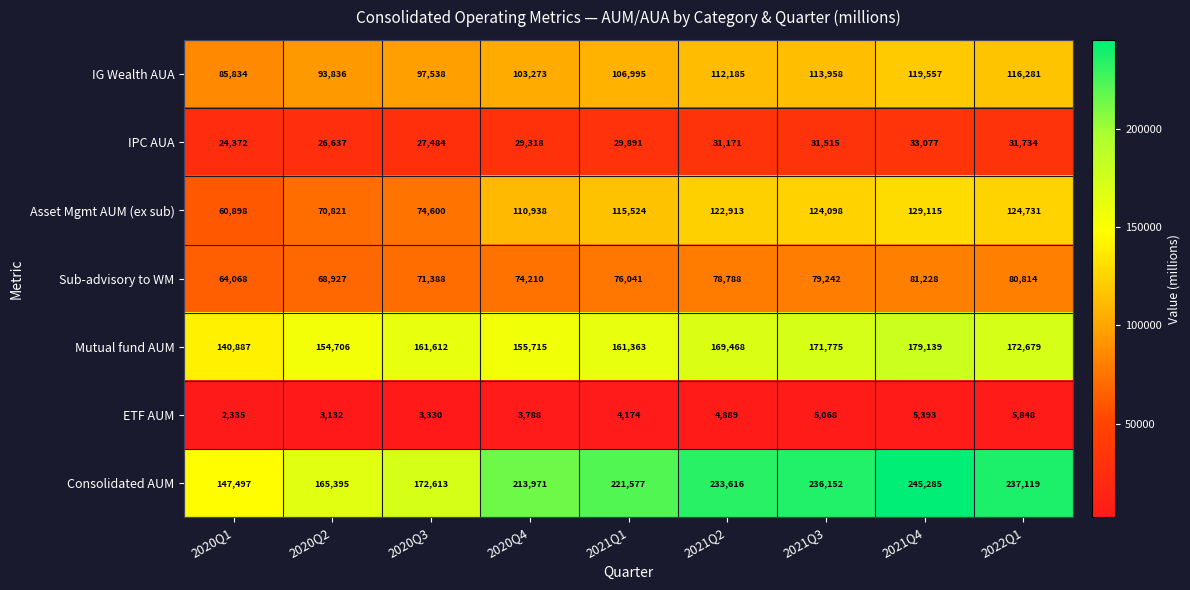

What is the difference between the maximum and second lowest values in the ETF AUM series?

2716